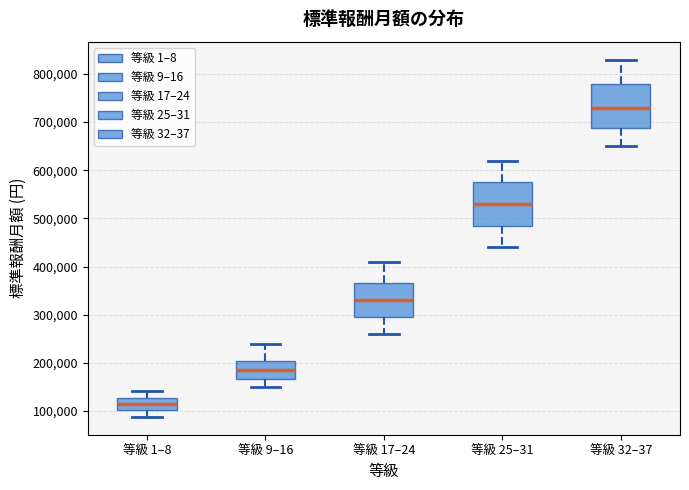

Where is the upper edge of the box for 等級 25–31 on the y-axis? The values are not printed on the chart, so give them approximately, as read against the axis.

580000